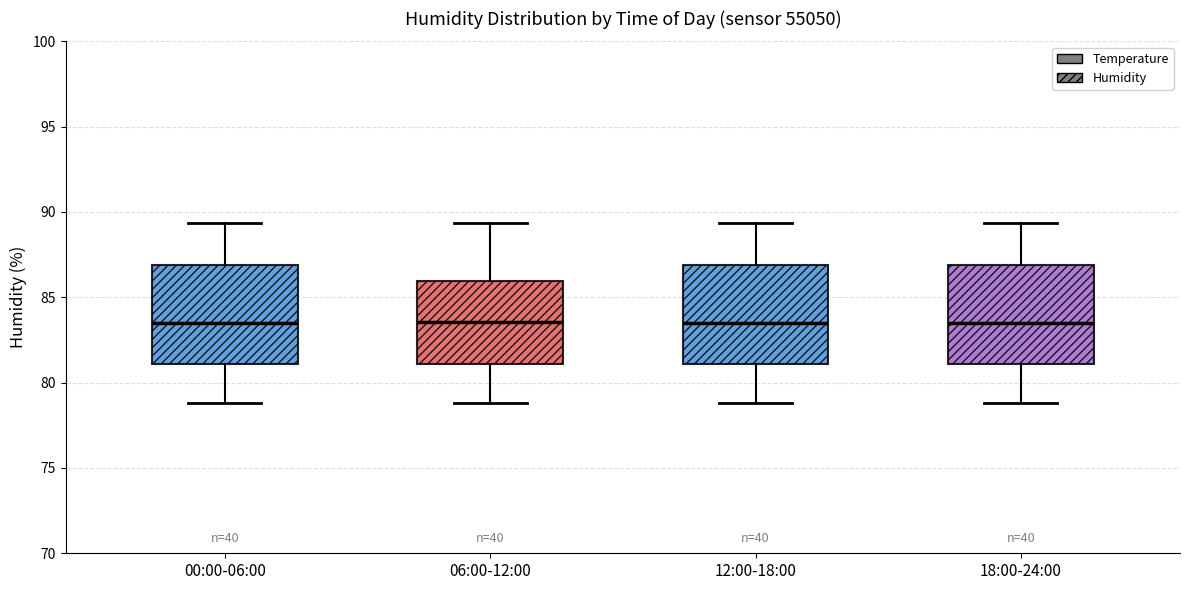

Reading left to right, transcribe this box plot: for each box, give where its median line is, the range the box spans, and where its two whiskers end, as read against the y-axis. The values are not printed on the chart, so give them approximately, as read against the axis.

00:00-06:00: median 83.5, box 81.0 to 87.0, whiskers 79.0 to 89.5
06:00-12:00: median 83.5, box 81.0 to 86.0, whiskers 79.0 to 89.5
12:00-18:00: median 83.5, box 81.0 to 87.0, whiskers 79.0 to 89.5
18:00-24:00: median 83.5, box 81.0 to 87.0, whiskers 79.0 to 89.5